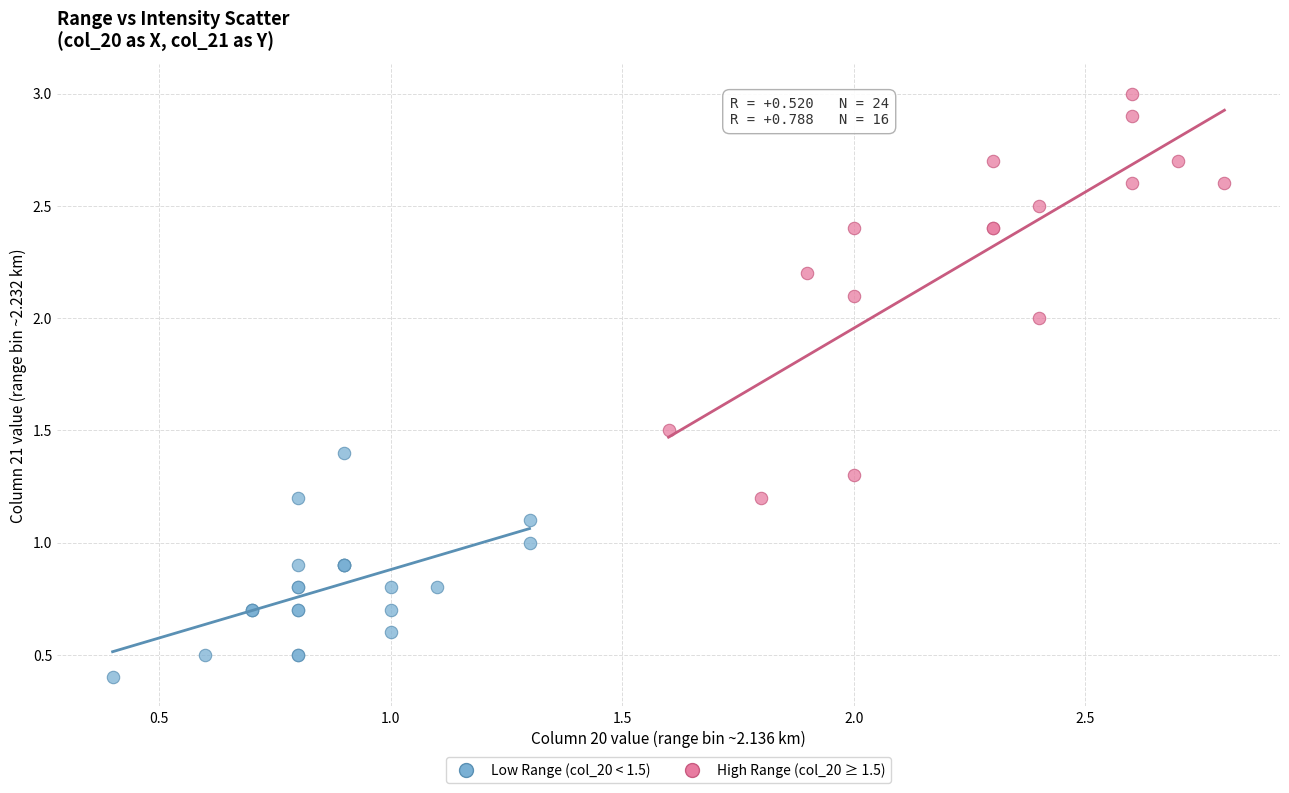

Which series reaches the maximum Y coordinate?

High Range (col_20 ≥ 1.5)